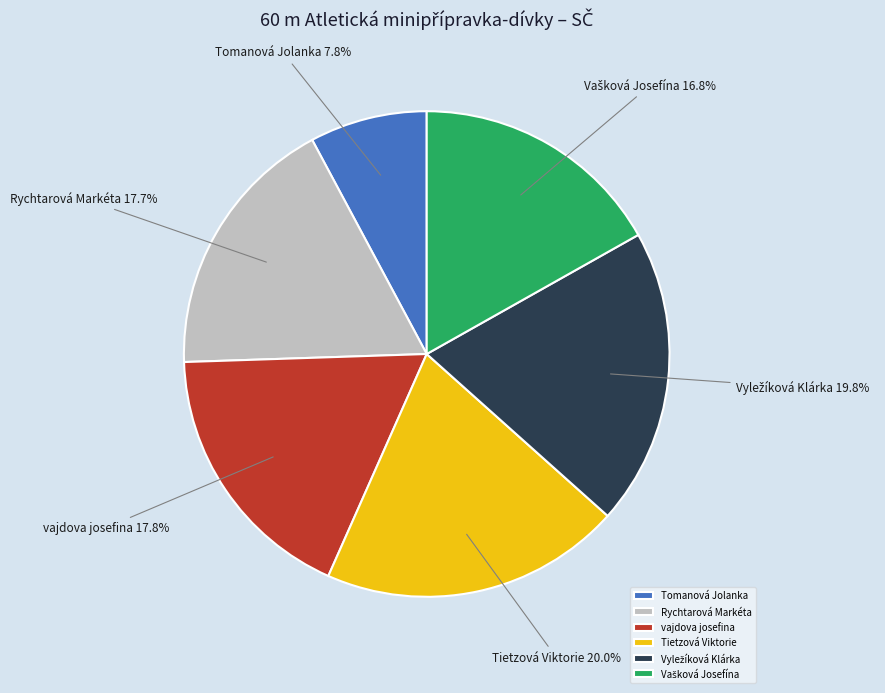

What is the smallest slice in the pie chart?

Tomanová Jolanka